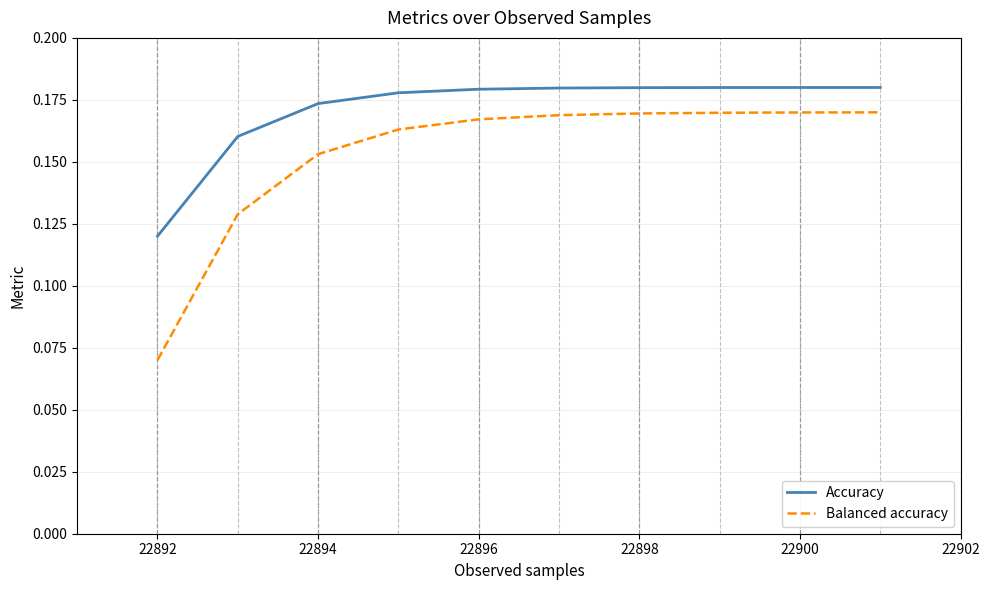

Which series has the largest range (max minus min)?

Balanced accuracy